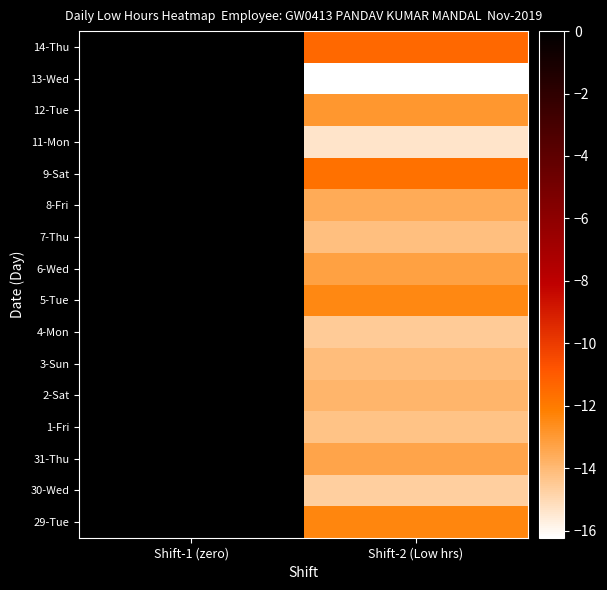

How many series are shown in this chart?

16